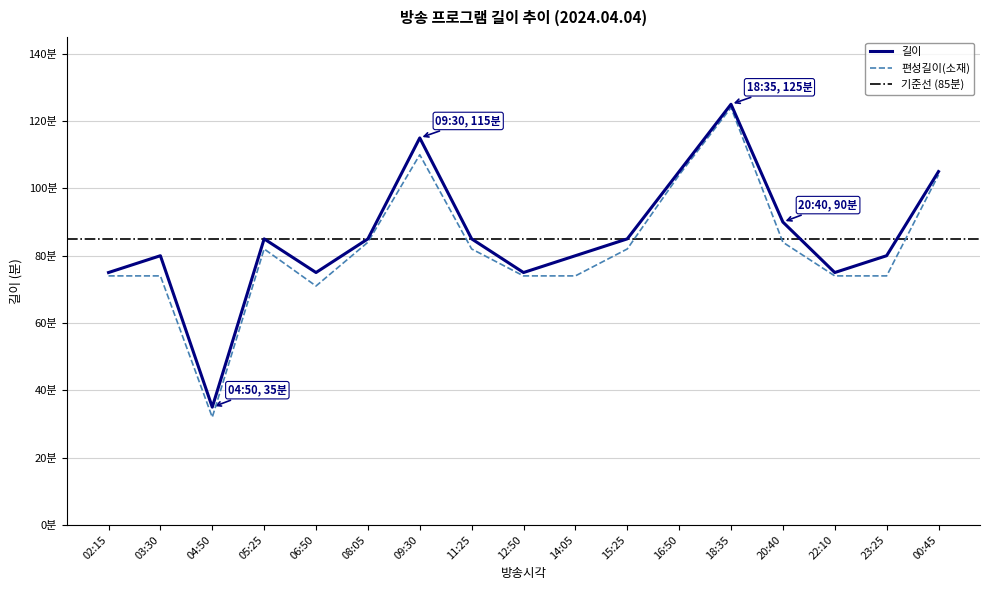

Which series changed the most between 02:15 and 06:50?

편성길이(소재)